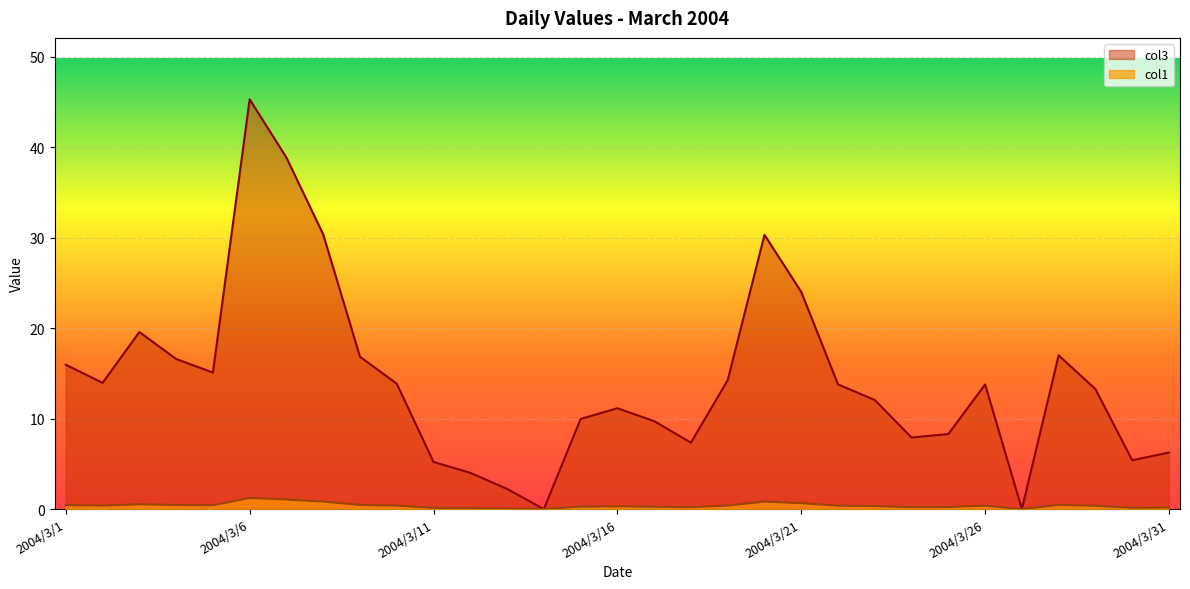

In col1, how many points are higher than both neighbors (excluding endpoints)?

6